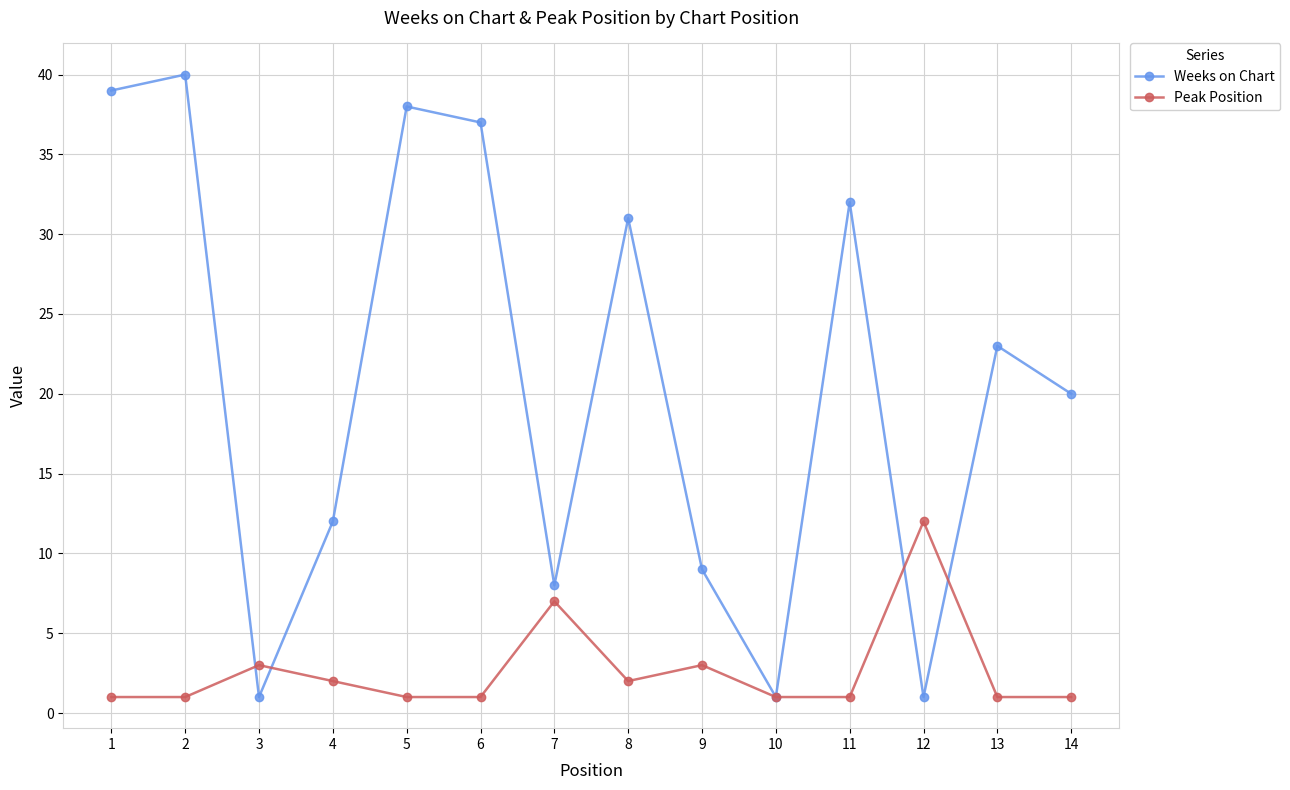

What is the difference between the Peak Position values at 12 and 2?

11